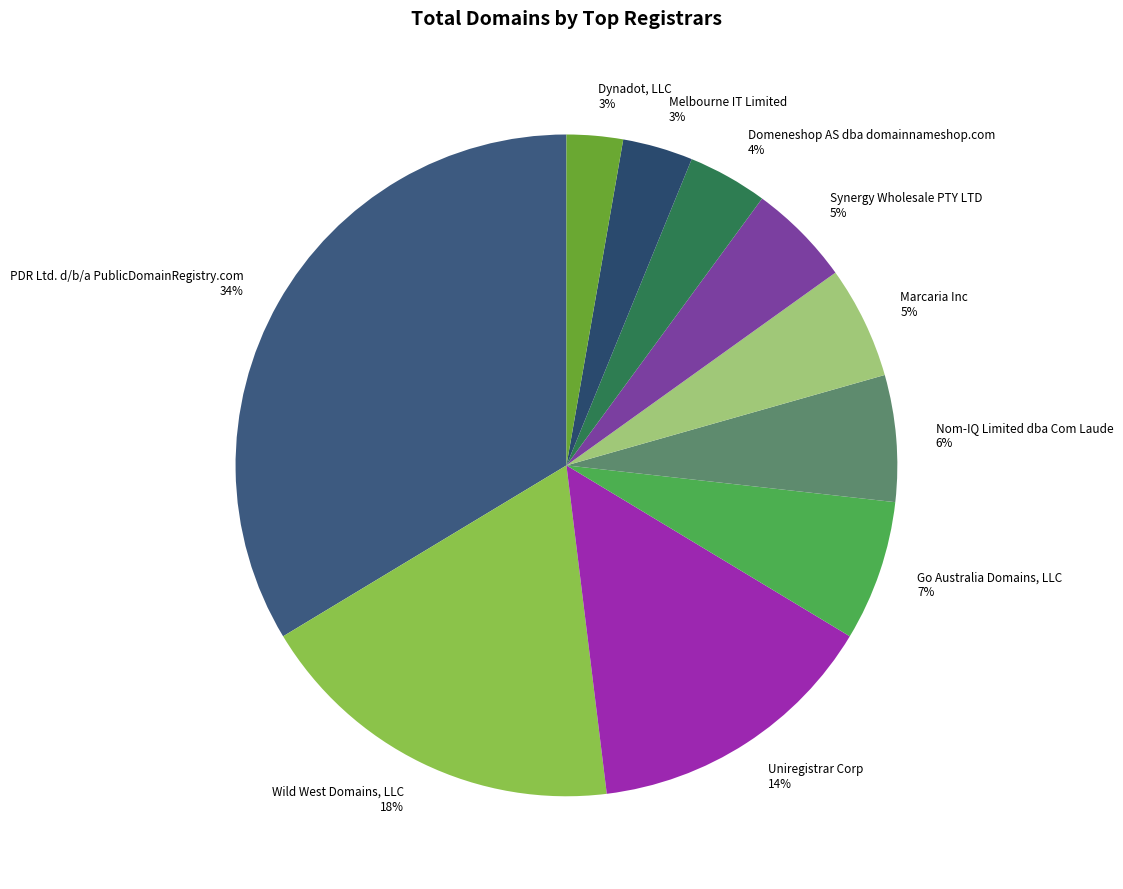

Combined, do Wild West Domains, LLC 18% and PDR Ltd. d/b/a PublicDomainRegistry.com 34% account for over 50%?

Yes